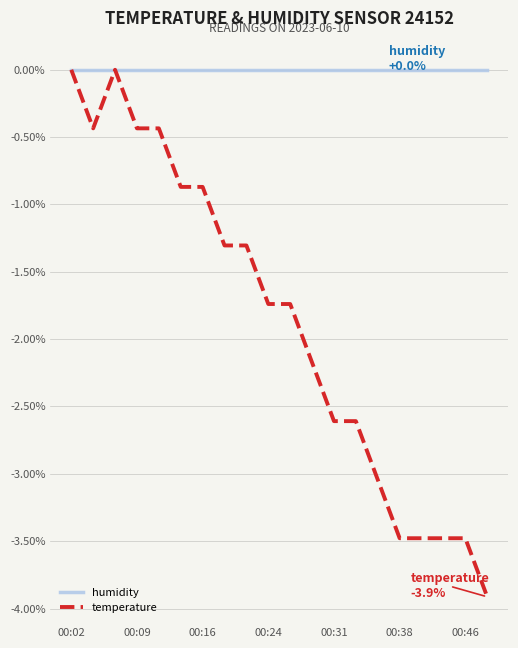

Which series has the largest range (max minus min)?

temperature